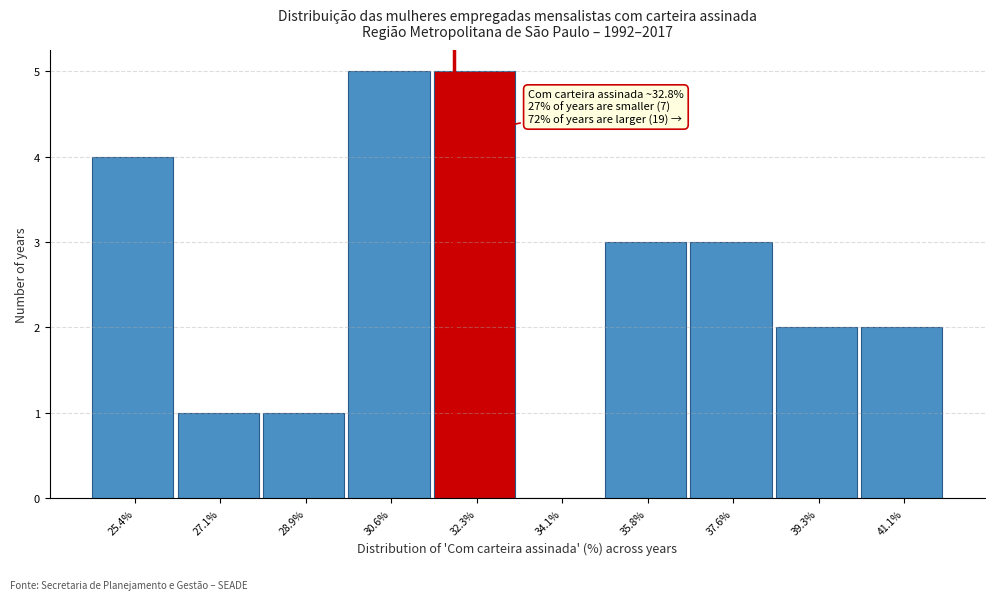

Reading right to left, transcribe all the data shown in this chart.

41.1%=2	39.3%=2	37.6%=3	35.8%=3	34.1%=0	32.3%=5	30.6%=5	28.9%=1	27.1%=1	25.4%=4